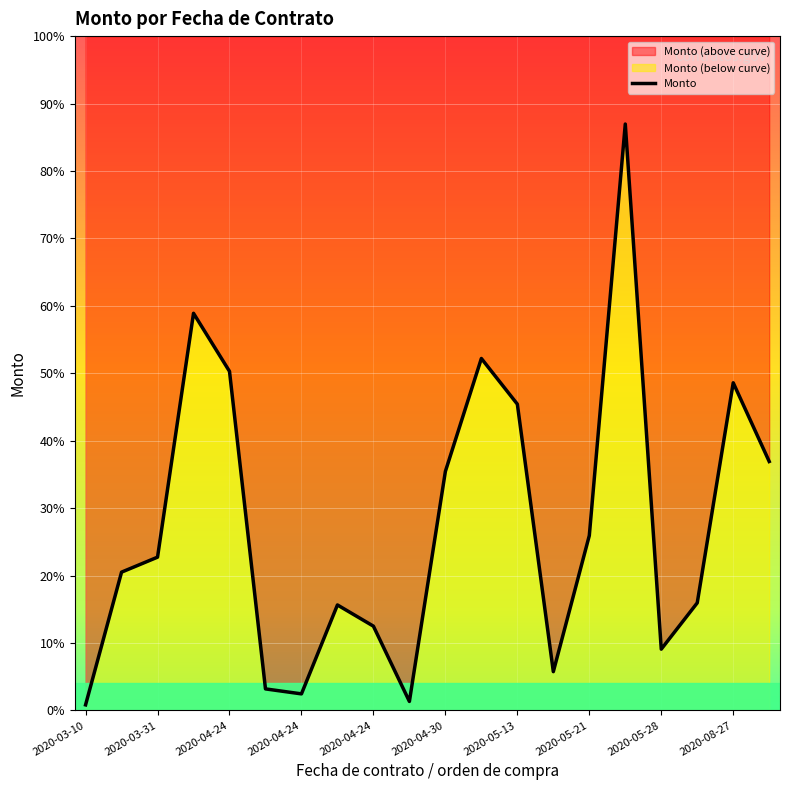

Where is the first local maximum?

2020-04-24